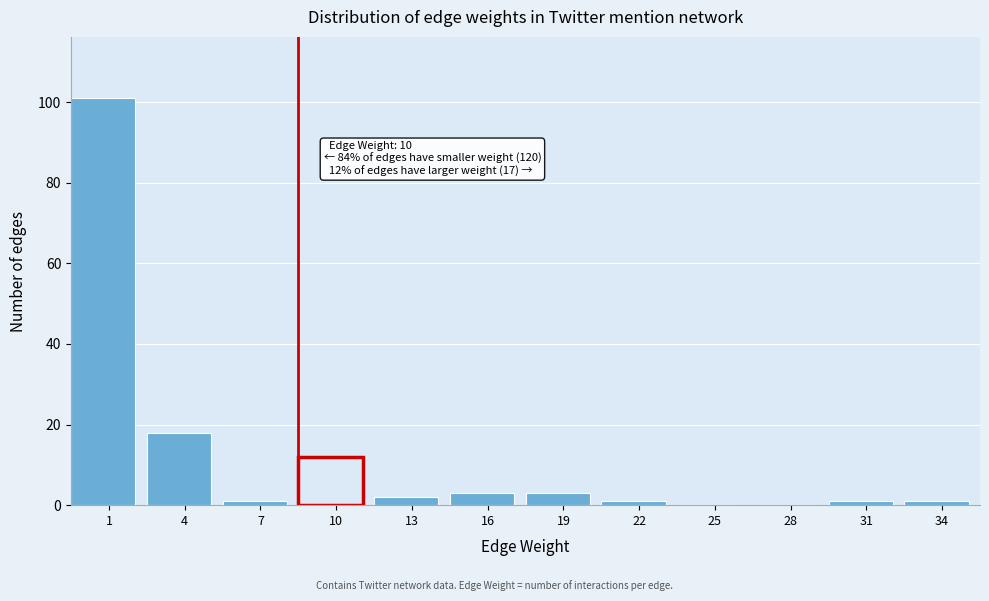

Reading right to left, transcribe all the data shown in this chart.

34=1	31=1	28=0	25=0	22=1	19=3	16=3	13=2	10=12	7=1	4=18	1=101